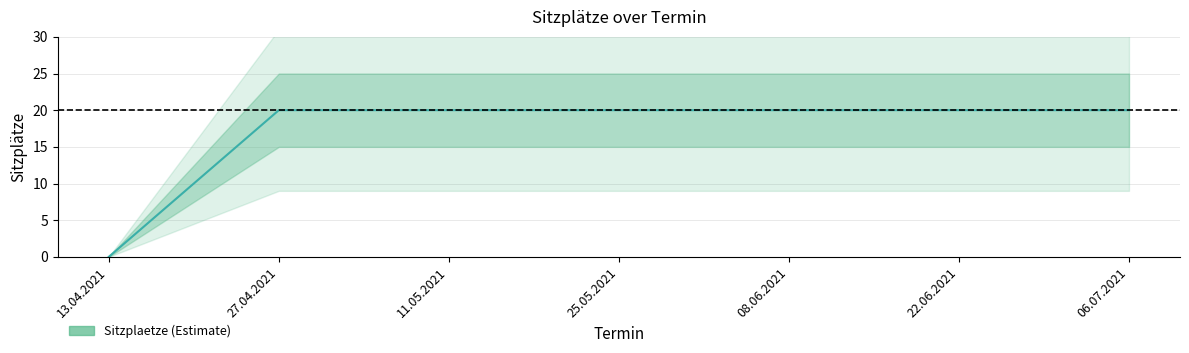

Reading left to right, extract all data points from this chart.

0	20	20	20	20	20	20